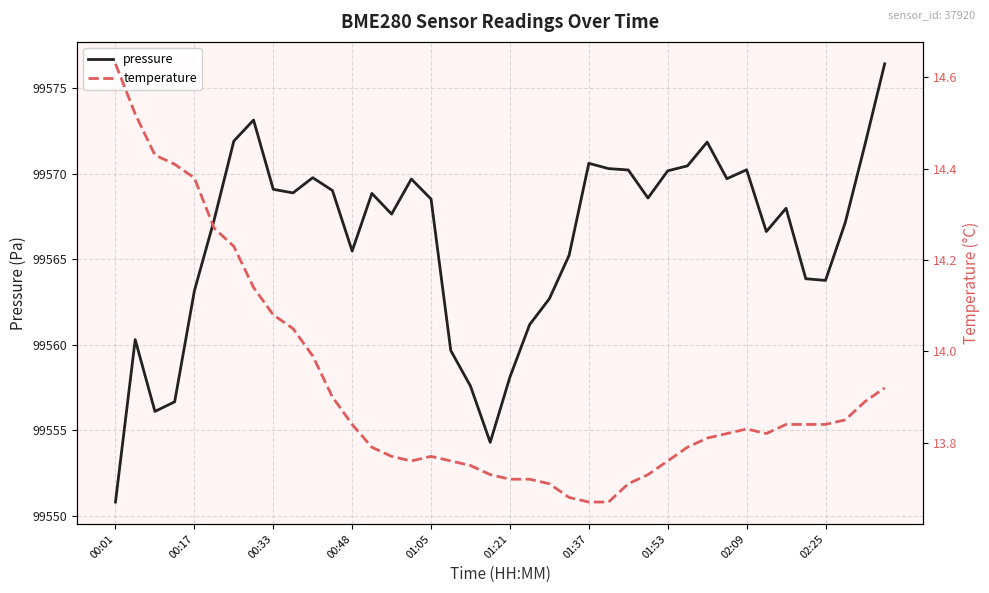

True or false: pressure and temperature cross at least once.

False